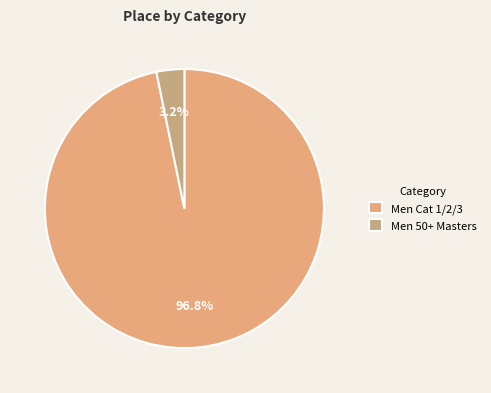

The Men Cat 1/2/3 slice represents 97% of the pie. True or false?

True